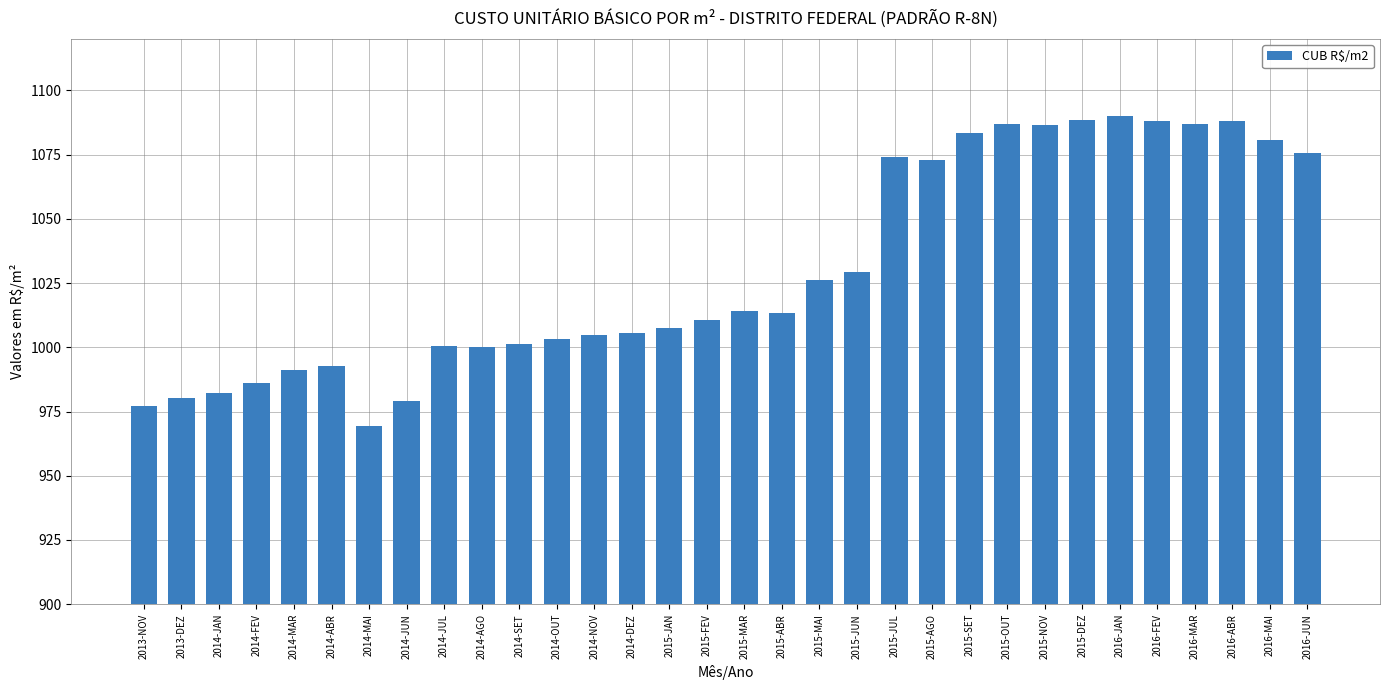

How many data points does each series have?

32